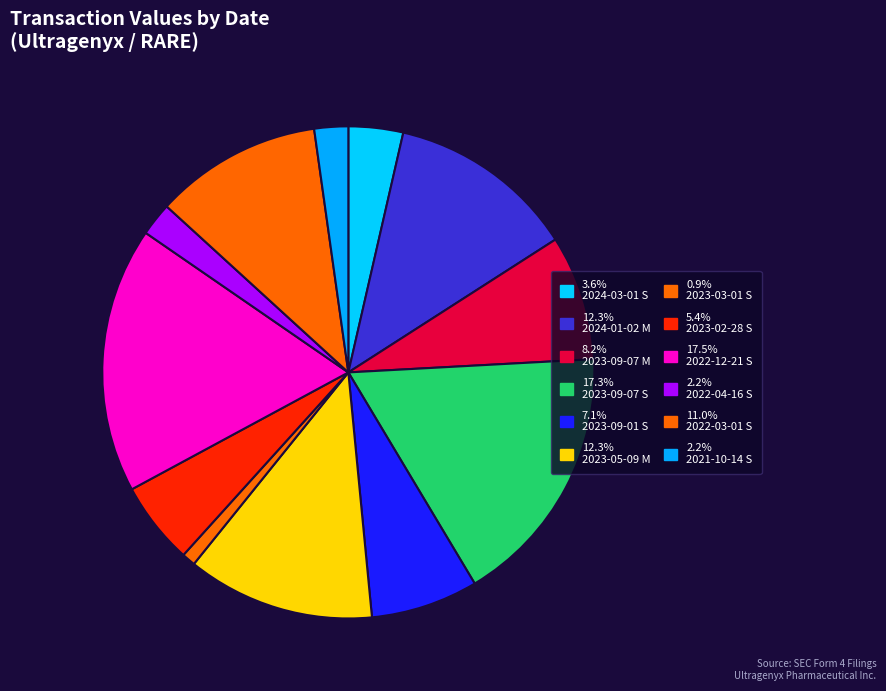

Count the number of slices in the pie.

12